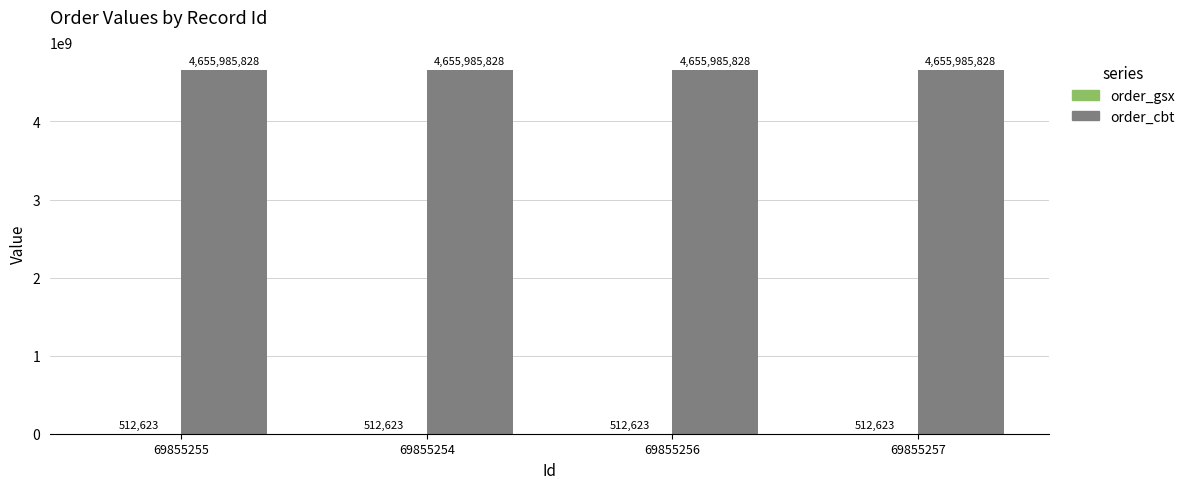

Count the number of data series in this chart.

2